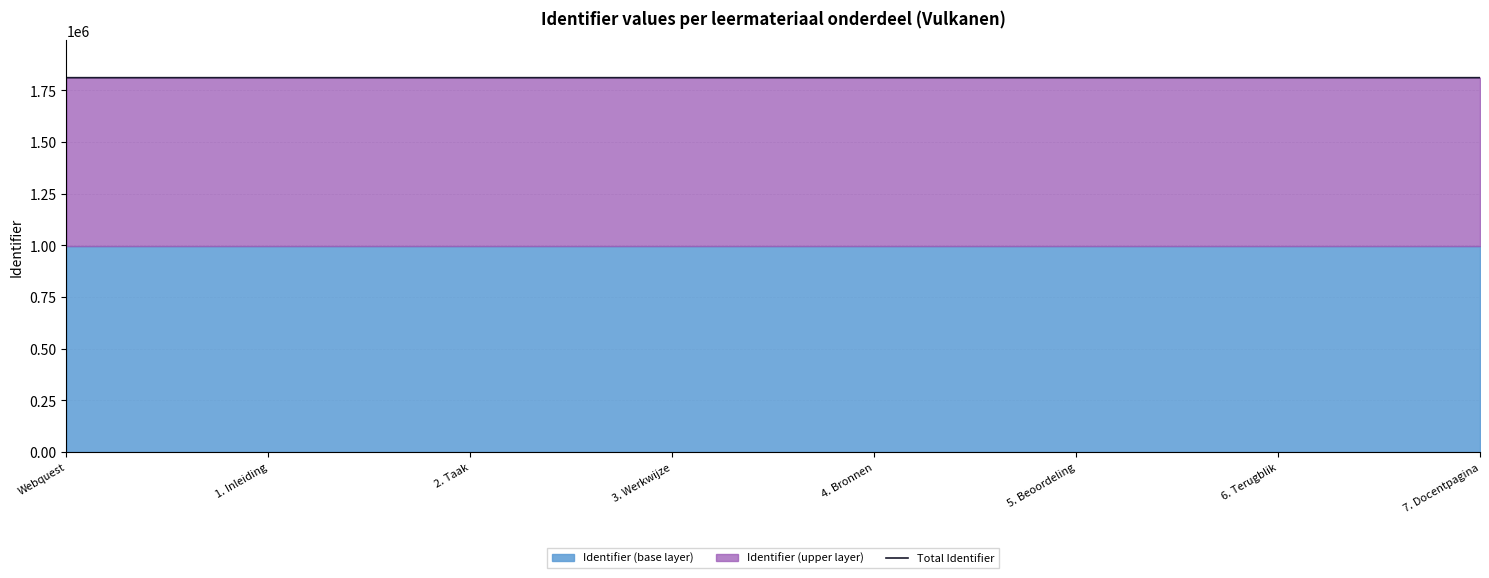

Reading right to left, list all the values displayed in this chart.

7. Docentpagina=1811318	6. Terugblik=1811316	5. Beoordeling=1811314	4. Bronnen=1811312	3. Werkwijze=1811310	2. Taak=1811308	1. Inleiding=1811306	Webquest=1811303